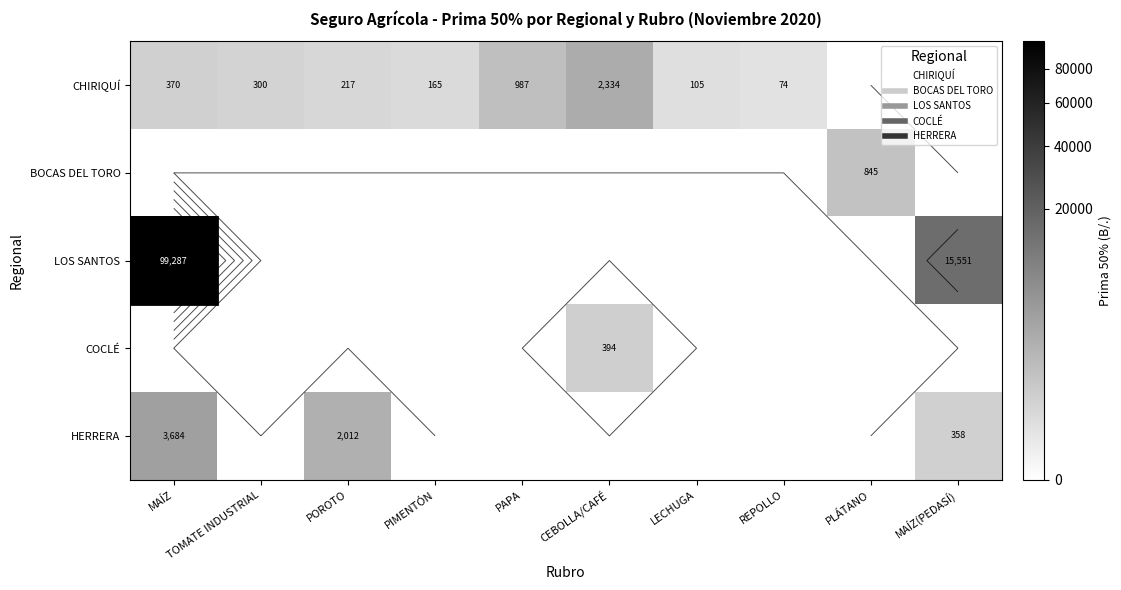

Rank the series at MAÍZ from lowest to highest value.

BOCAS DEL TORO, COCLÉ, CHIRIQUÍ, HERRERA, LOS SANTOS